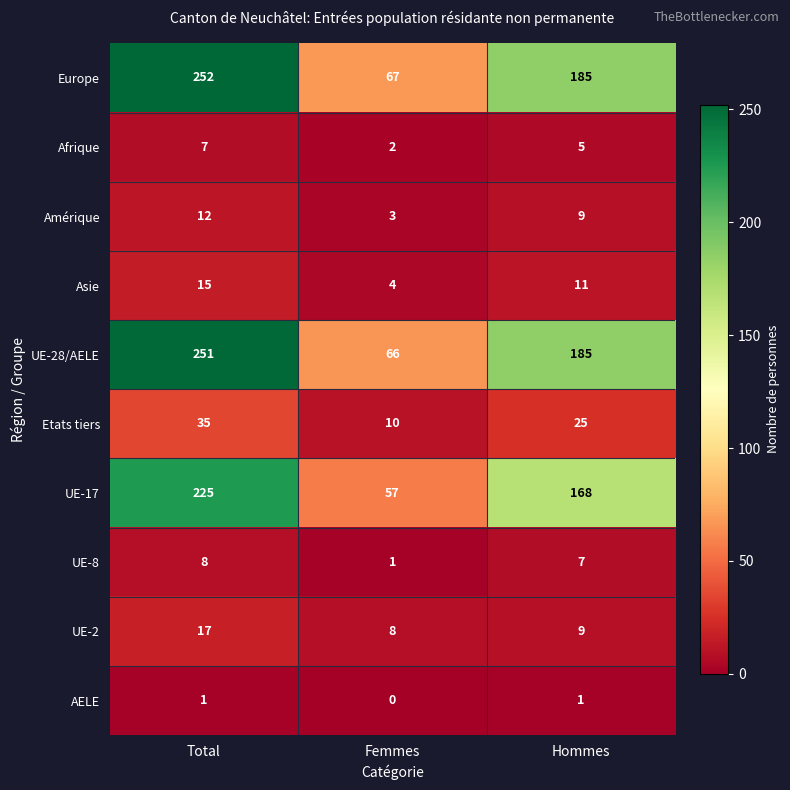

How many Afrique values are between 2 and 7?

3